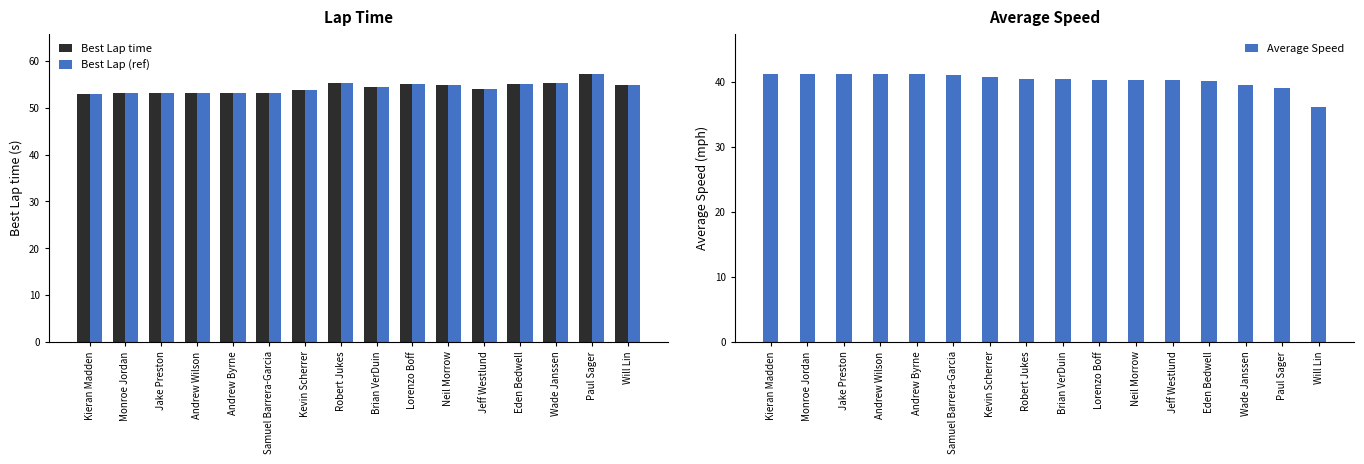

What is the difference between the highest and lowest values at Andrew Wilson?

11.9